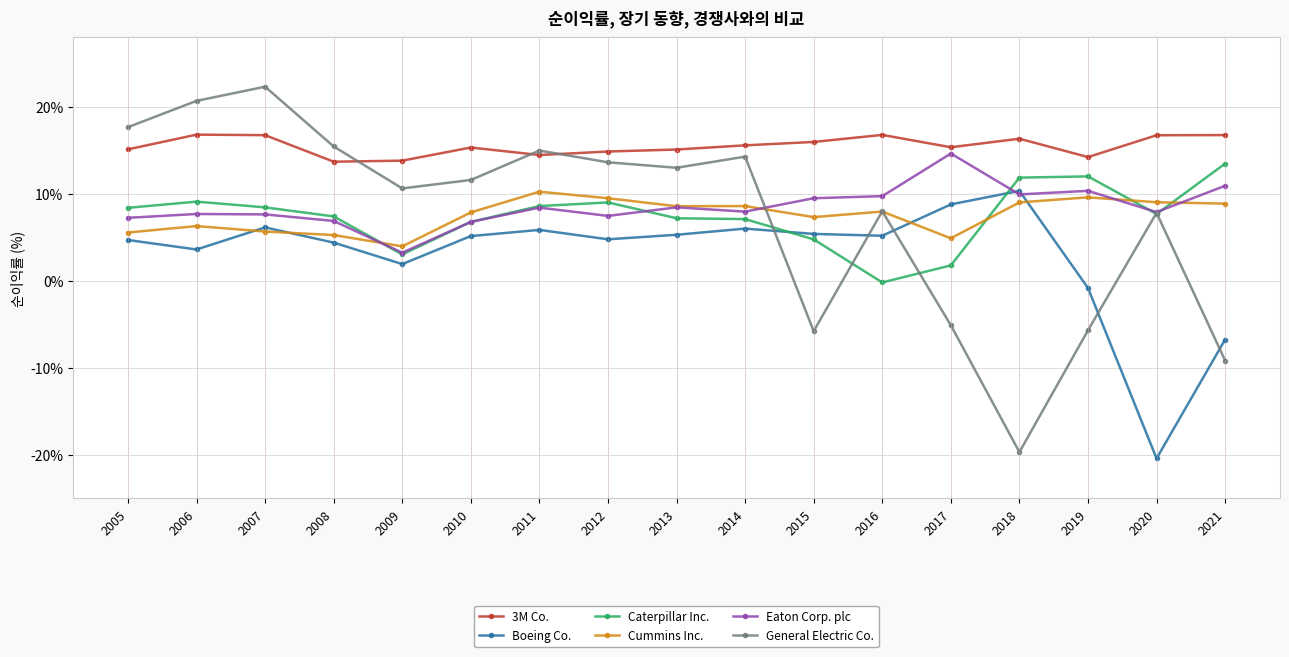

What is the sum of the 3M Co. values at 2006 and 2008?

0.3